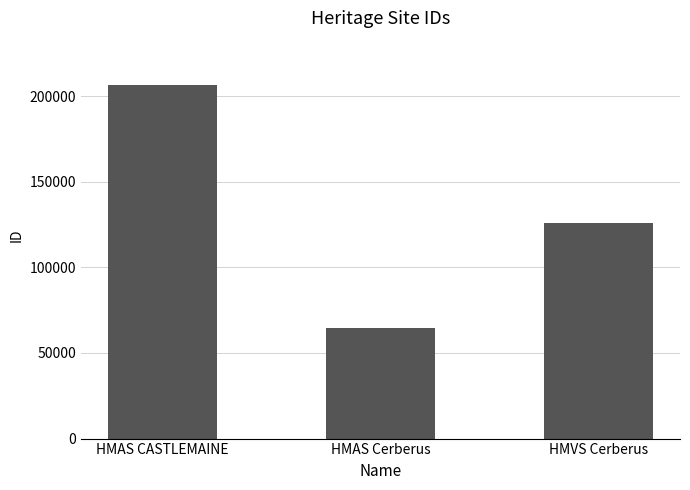

What is the sum of all values?

396576